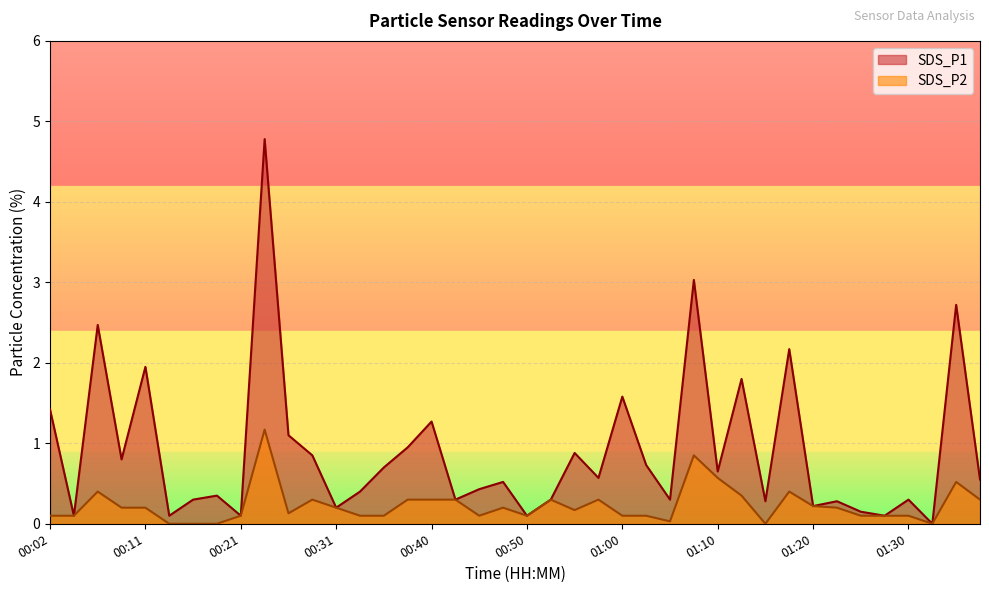

At which category does the chart reach its minimum across all series?

01:33